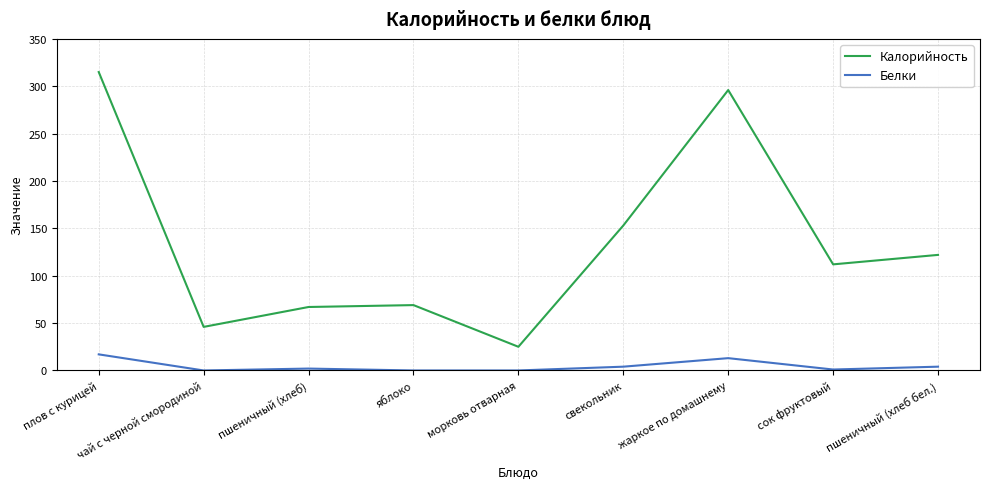

List the series in order of their peak value, lowest first.

Белки, Калорийность